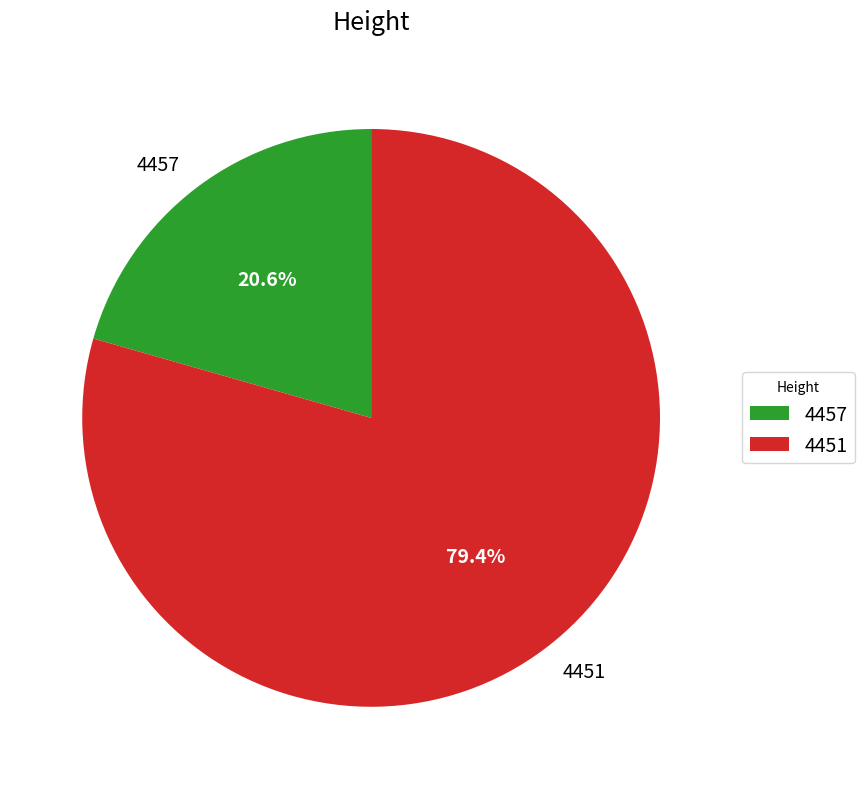

Approximately how many times larger is the value at 4451 compared to 4457?

3.9